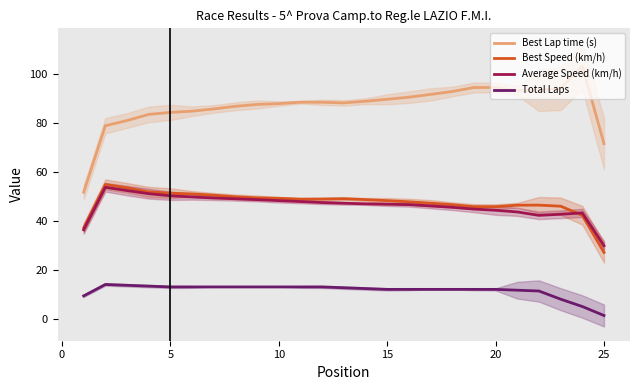

Count the number of categories in the chart.

25